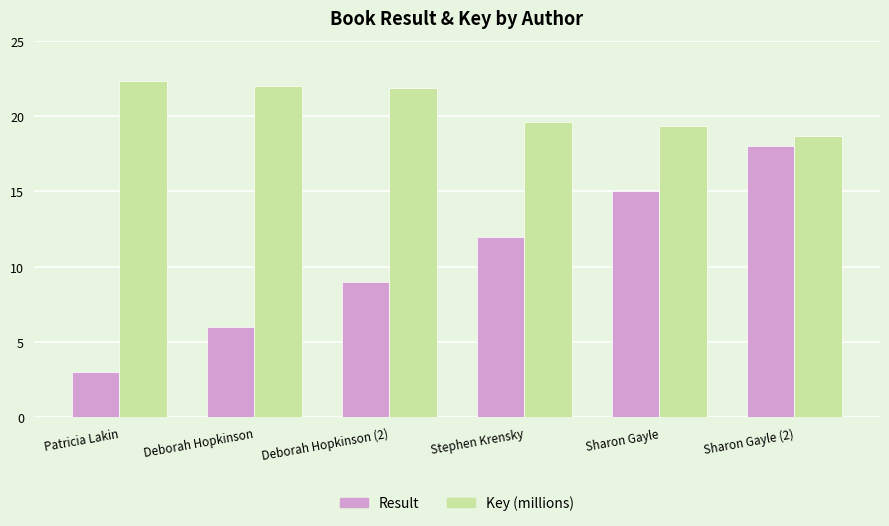

Between Deborah Hopkinson (2) and Sharon Gayle (2), which series saw the biggest shift?

Result